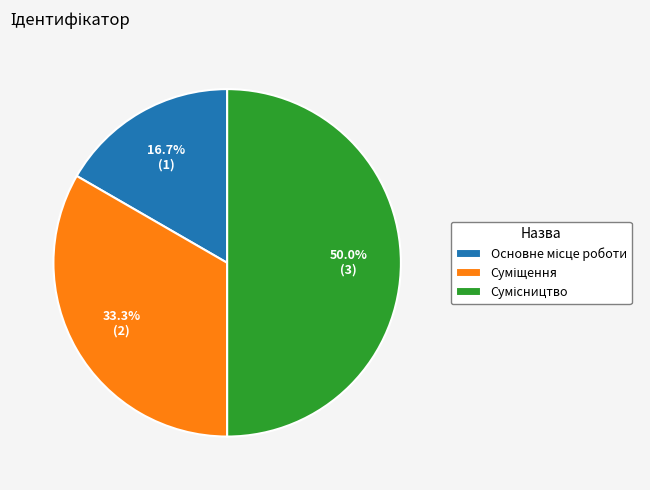

How much of the chart is everything except Сумісництво?

50.0%